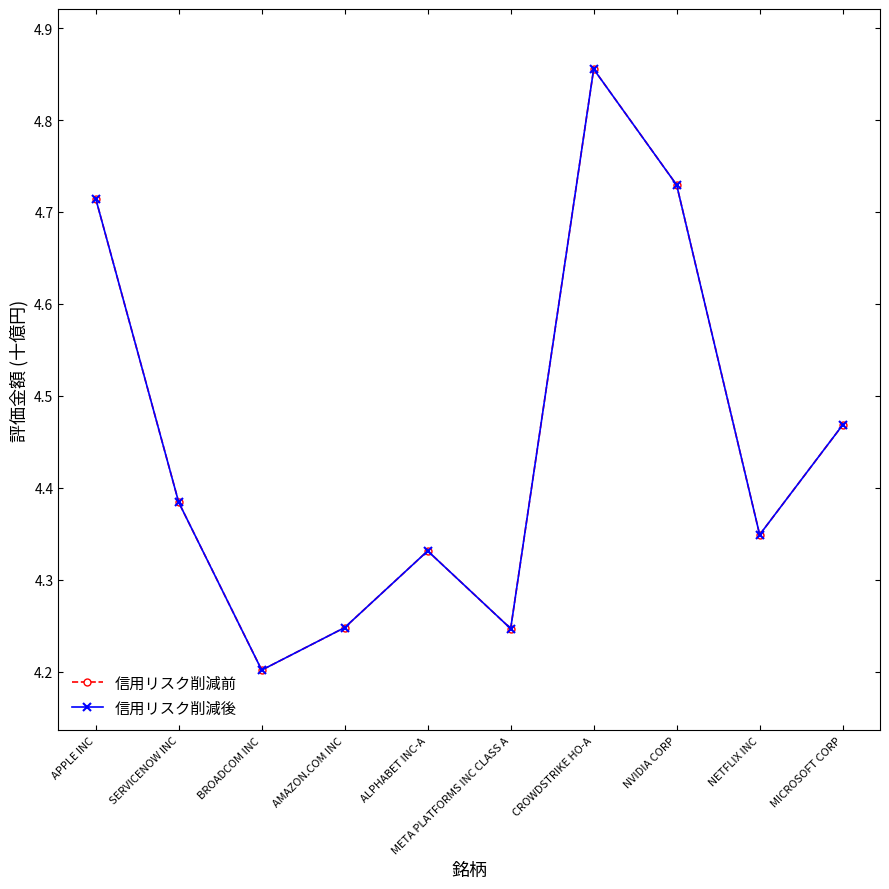

What is the label of the 4th point from the right?

CROWDSTRIKE HO-A